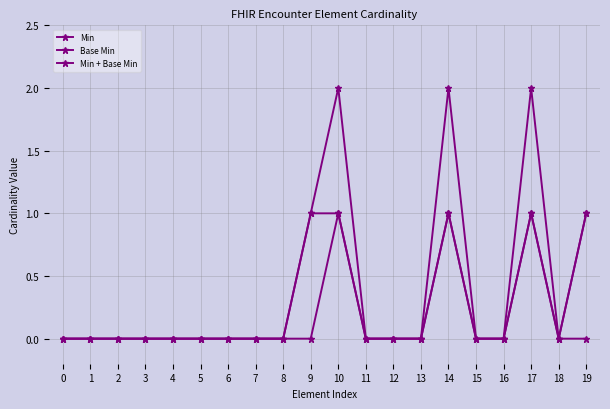

True or false: Min has a value of 0 at 6.

True